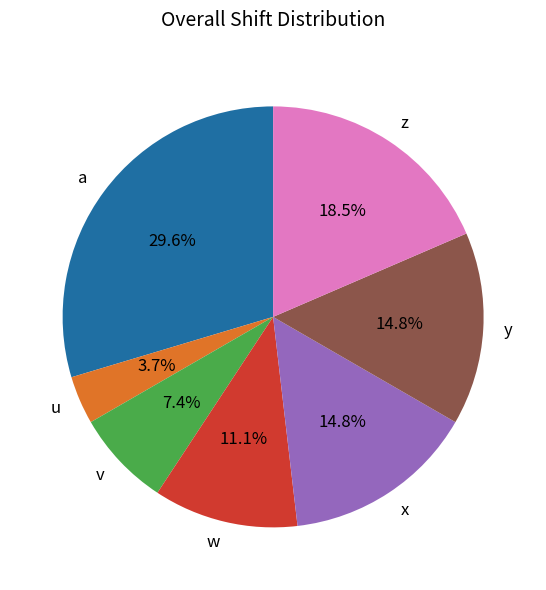

The a slice represents 24% of the pie. True or false?

False